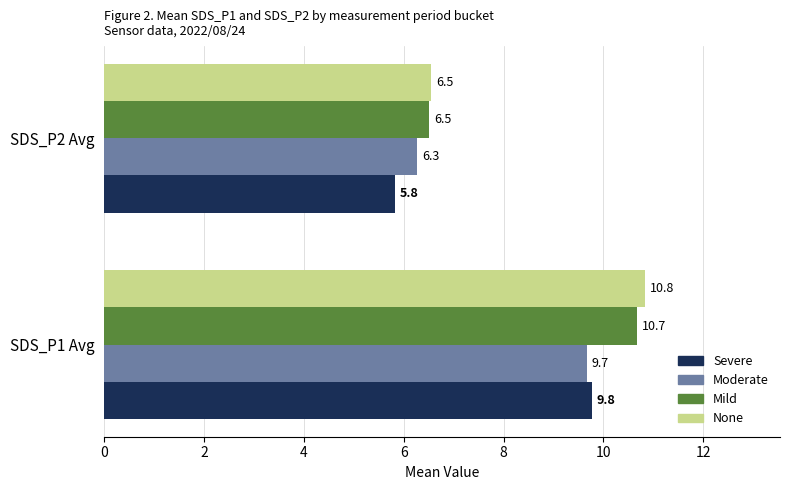

How many series are shown in this chart?

4